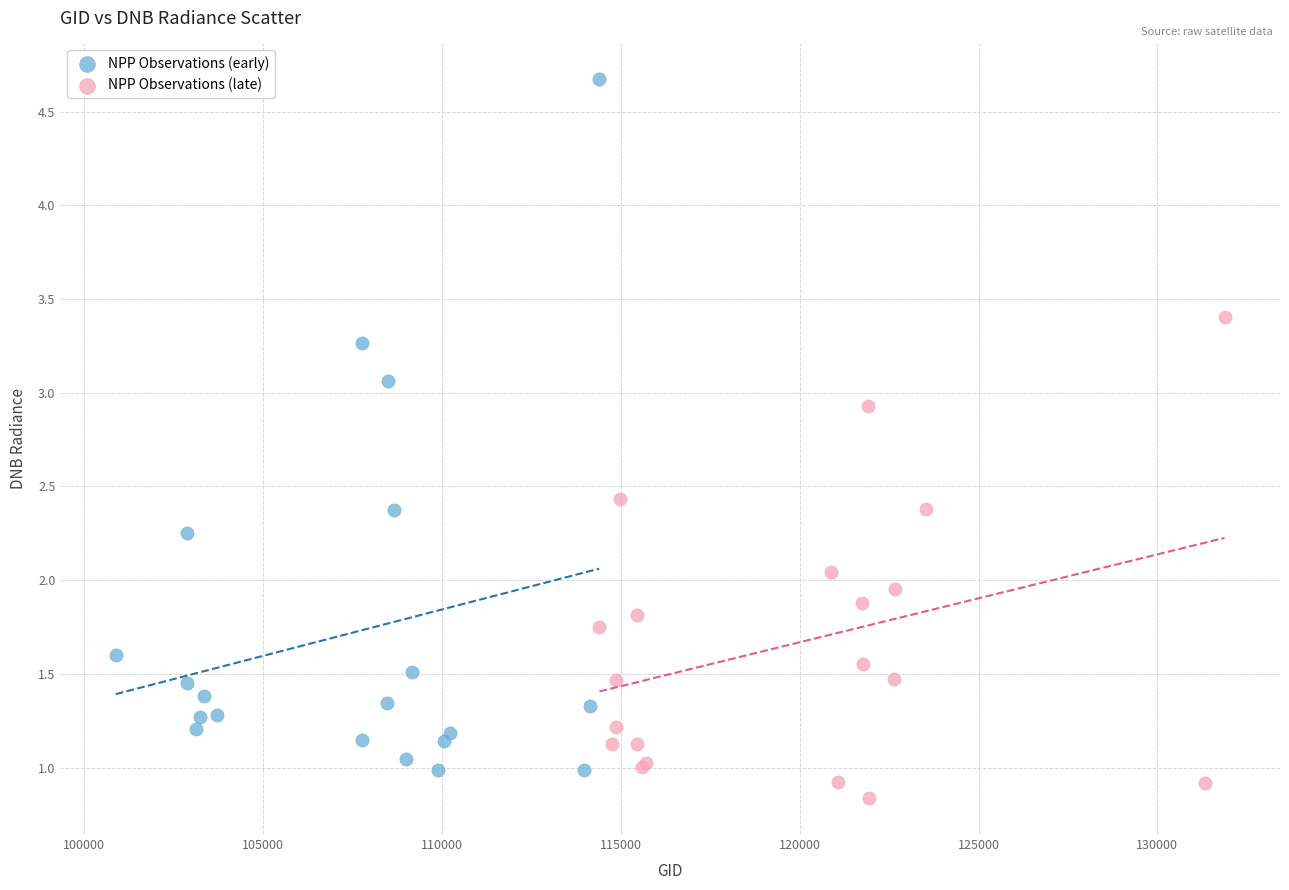

Which series reaches the minimum Y coordinate?

NPP Observations (late)